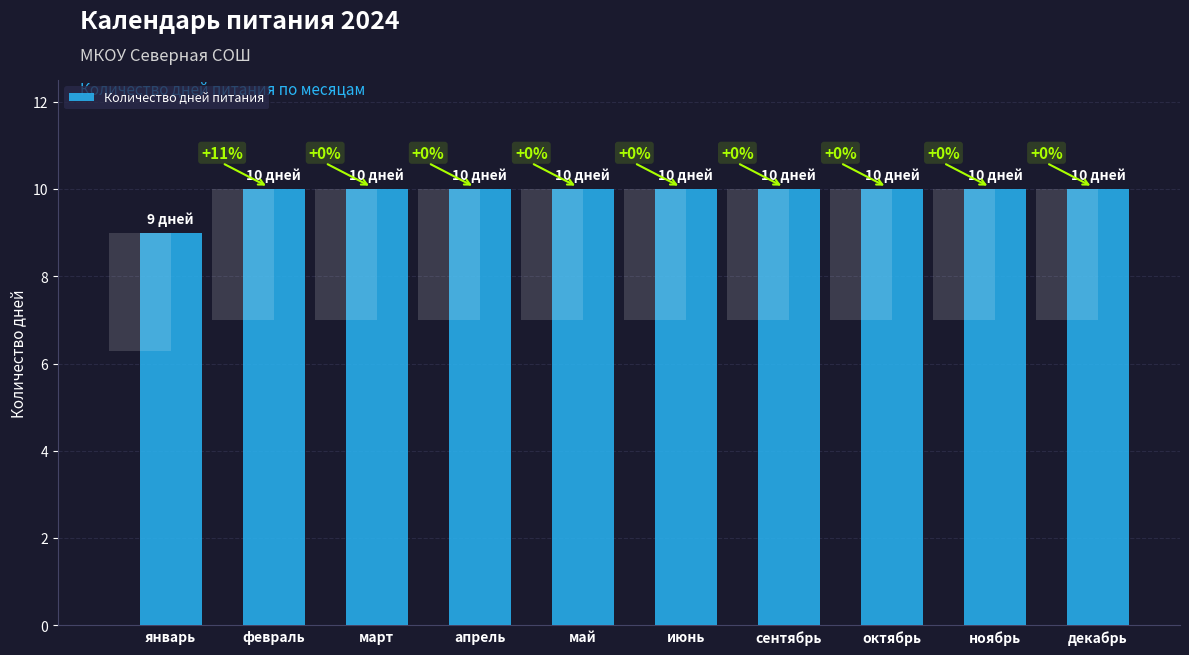

What value does the data have at июнь?

10